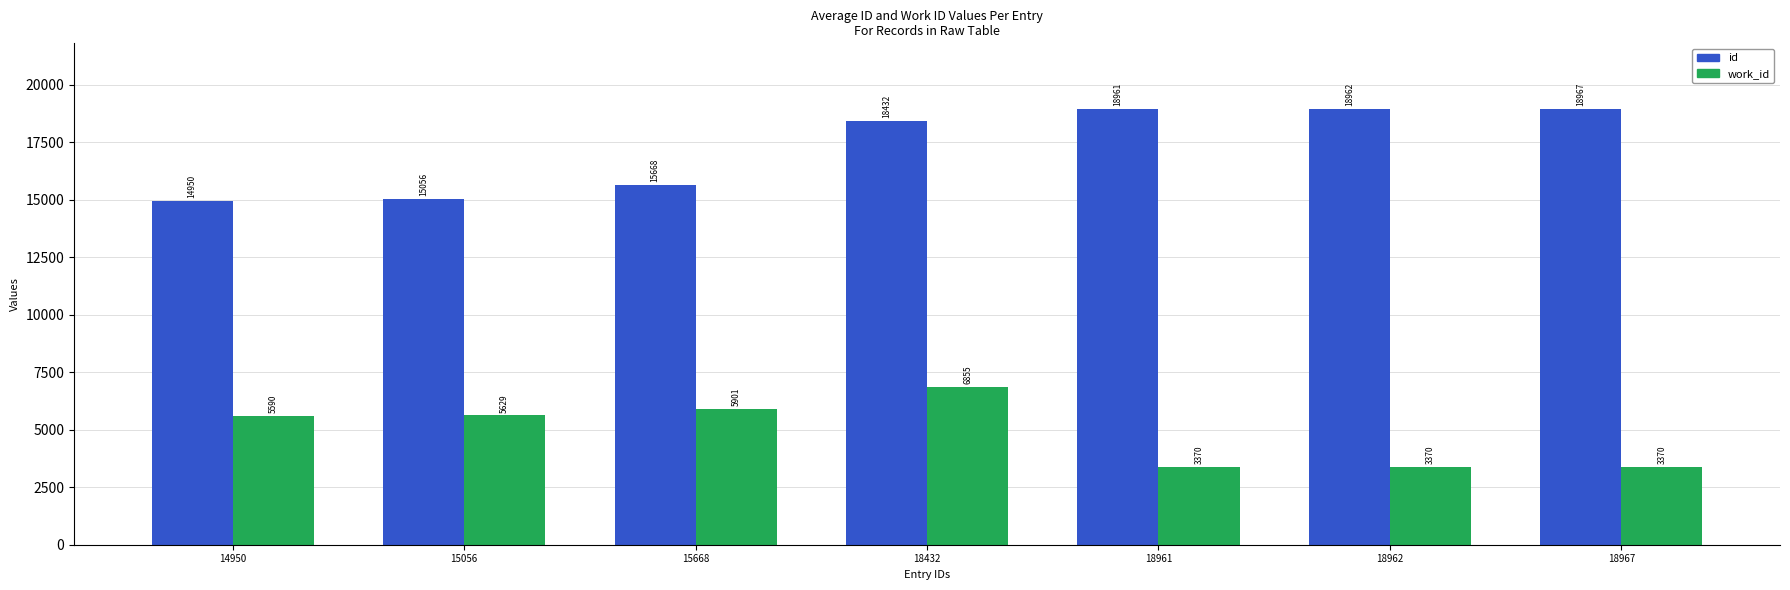

Where is work_id nearest to the value 5112?

14950